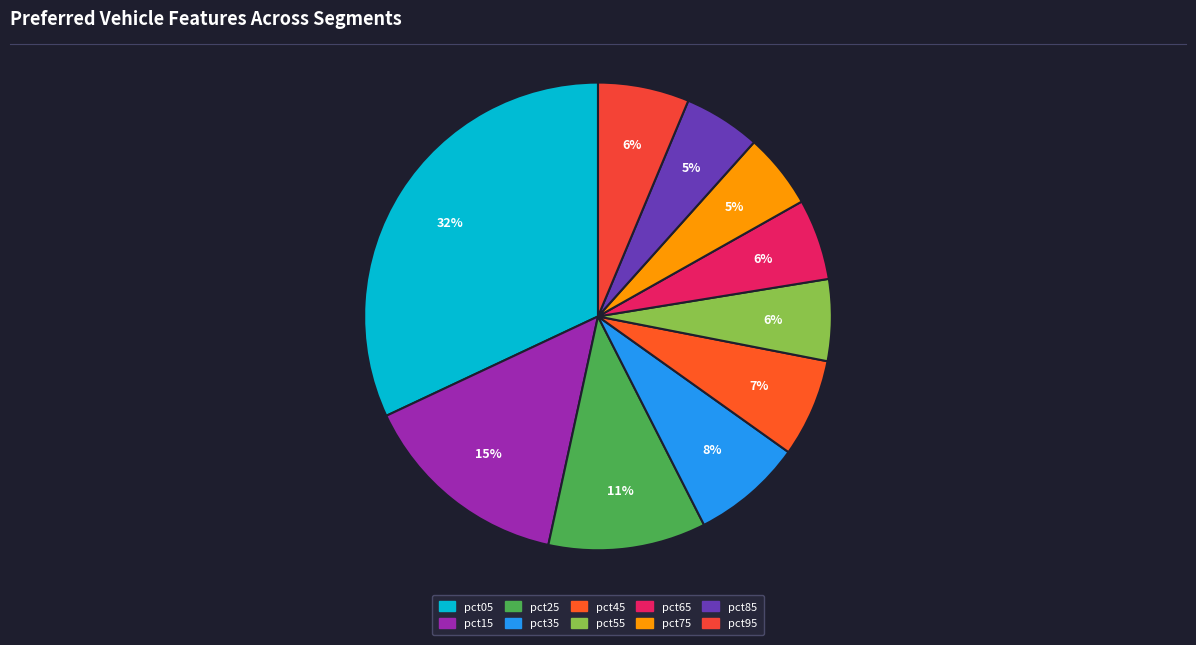

Rank the categories by value from highest to lowest.

pct05, pct15, pct25, pct35, pct45, pct95, pct55, pct65, pct85, pct75